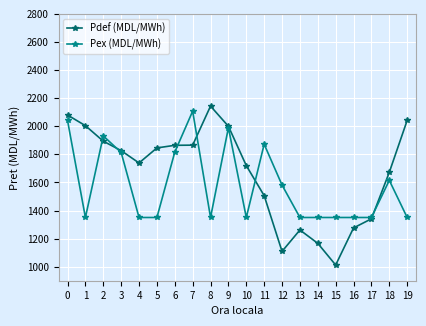

What is the difference between the second highest and minimum values in the Pdef (MDL/MWh) series?

1068.2